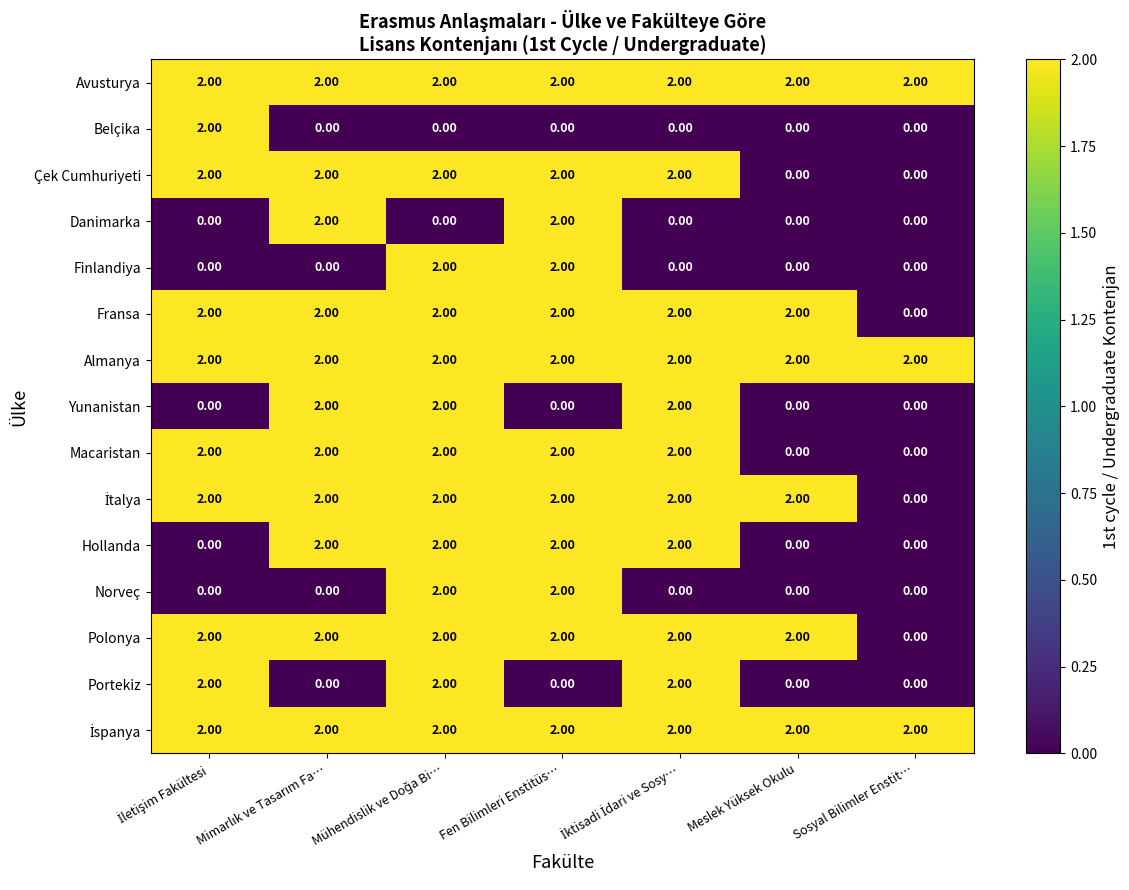

What is the sum of all Avusturya values?

14